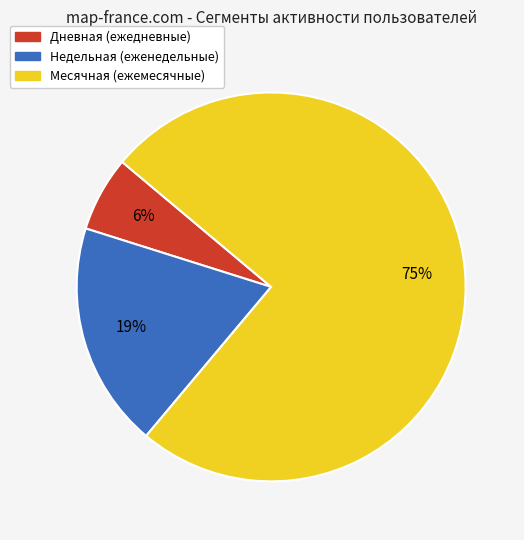

What percentage is the Месячная (ежемесячные) slice, to the nearest percent?

75%